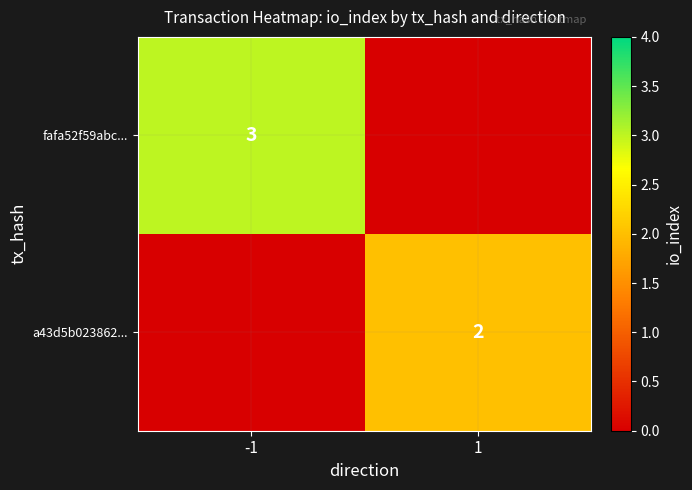

What is the difference between the highest and lowest values at 1?

2